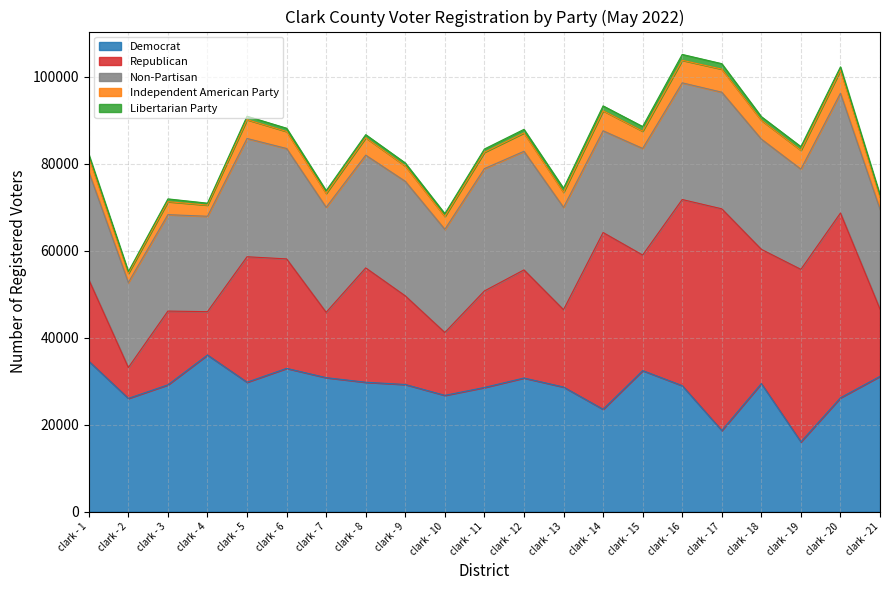

After their last crossing, which series has the higher values: Democrat or Republican?

Democrat